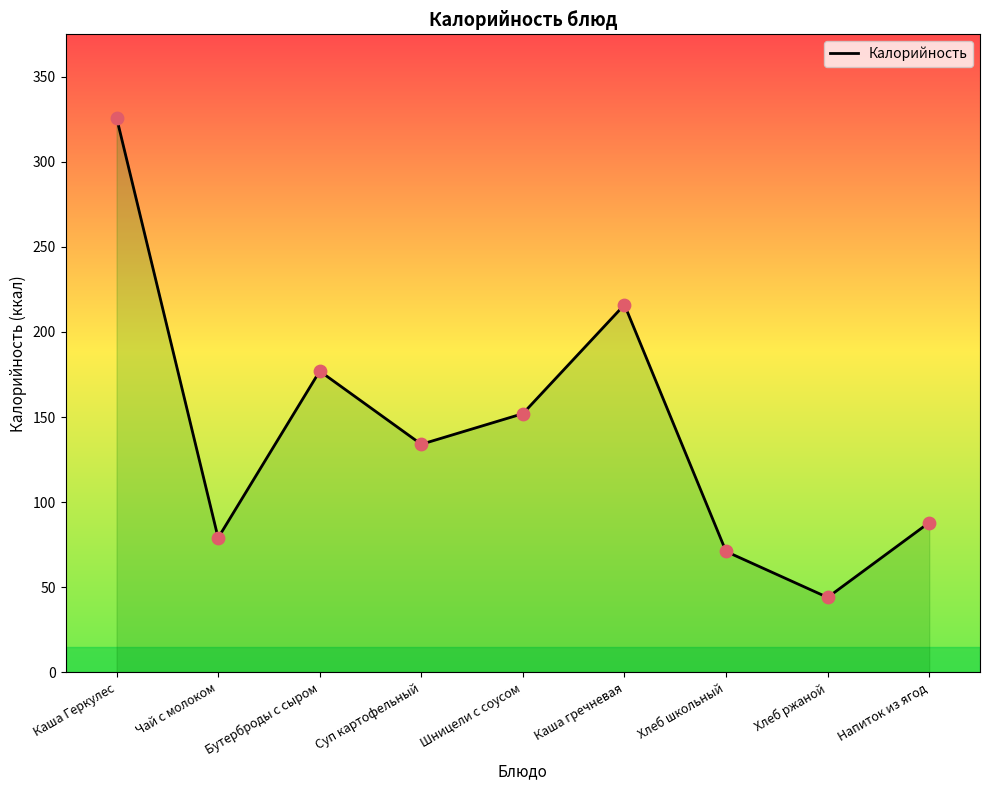

Which has a higher value, Хлеб школьный or Каша гречневая?

Каша гречневая